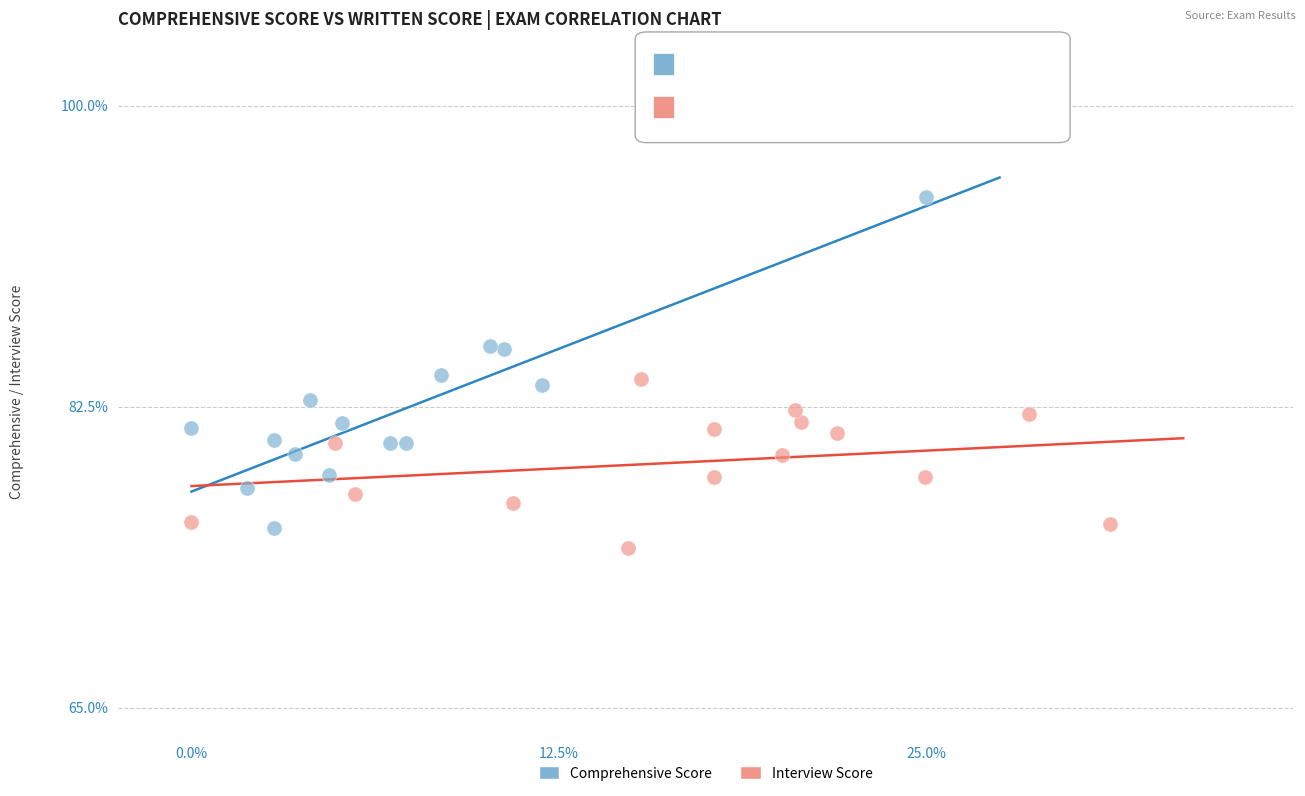

Which series reaches the minimum Y coordinate?

Interview Score